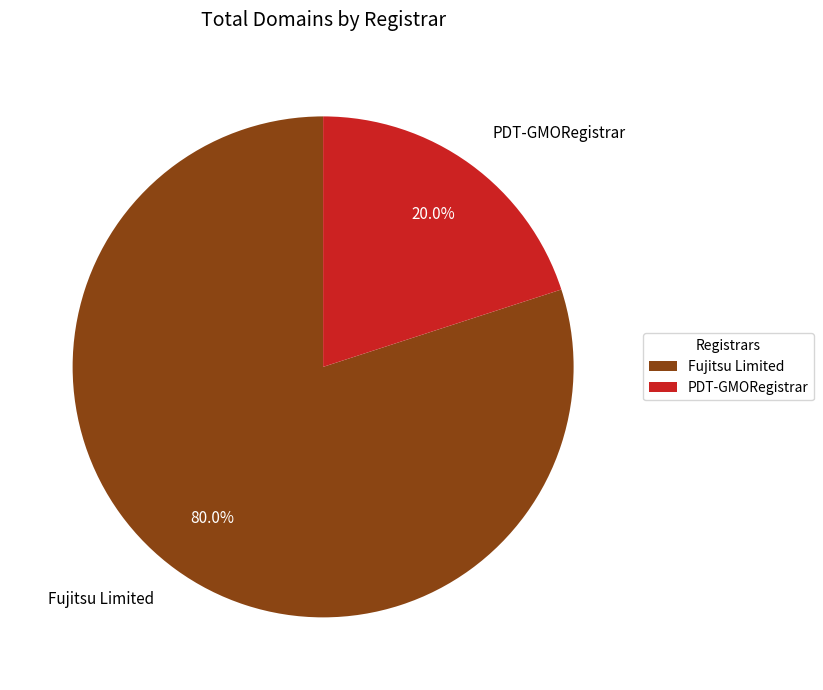

True or false: PDT-GMORegistrar accounts for 30% of the total.

False